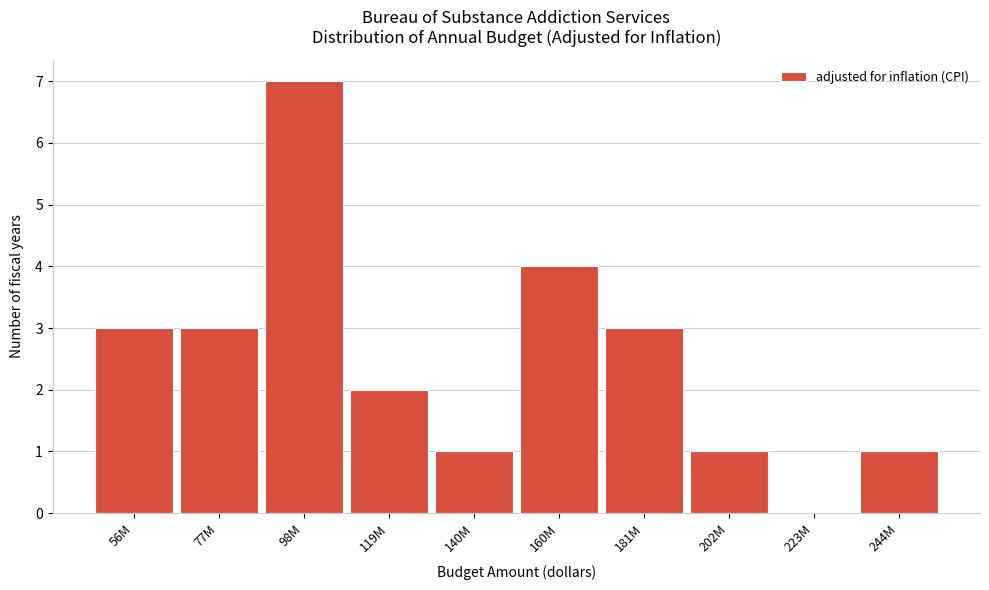

Reading left to right, list all the values displayed in this chart.

56M=3	77M=3	98M=7	119M=2	140M=1	160M=4	181M=3	202M=1	223M=0	244M=1